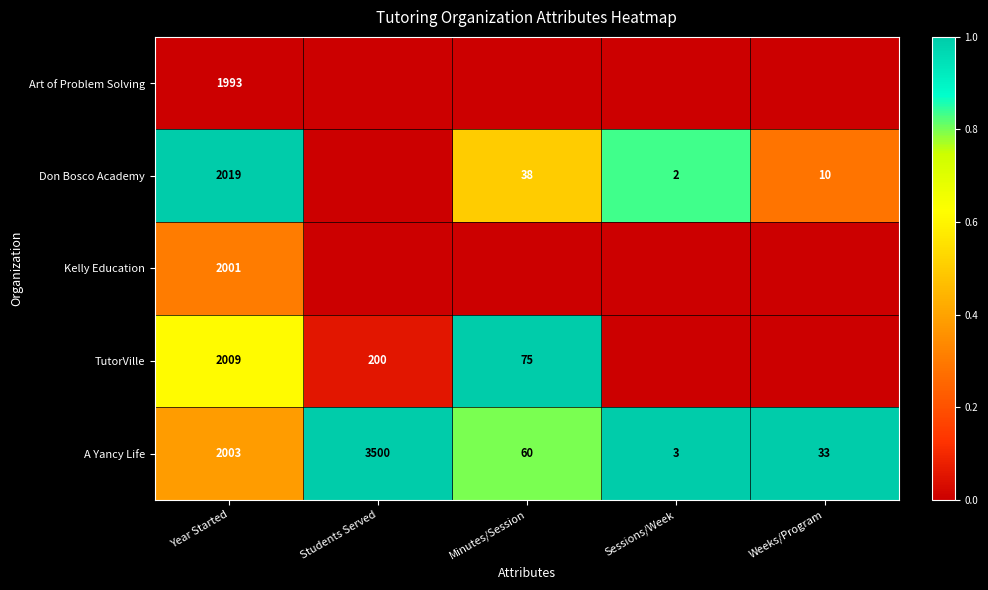

True or false: A Yancy Life has a value of 60 at Minutes/Session.

True